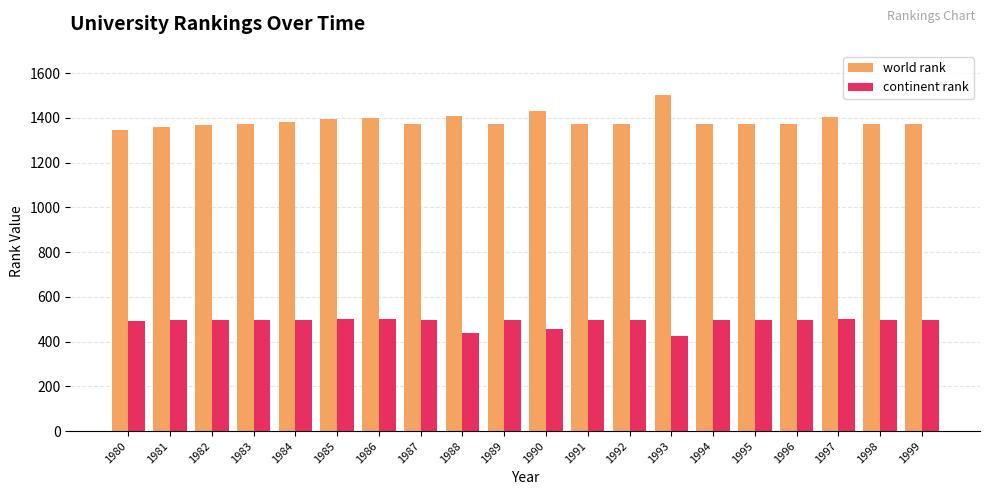

How many categories are shown in the chart?

20